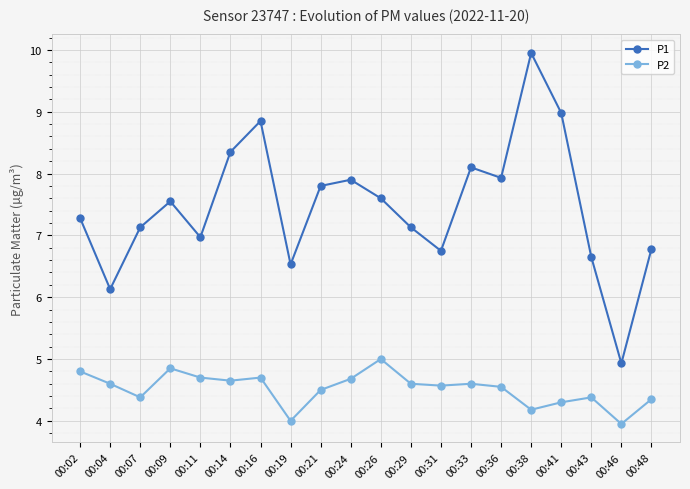

What are all the series names shown in the legend?

P1, P2